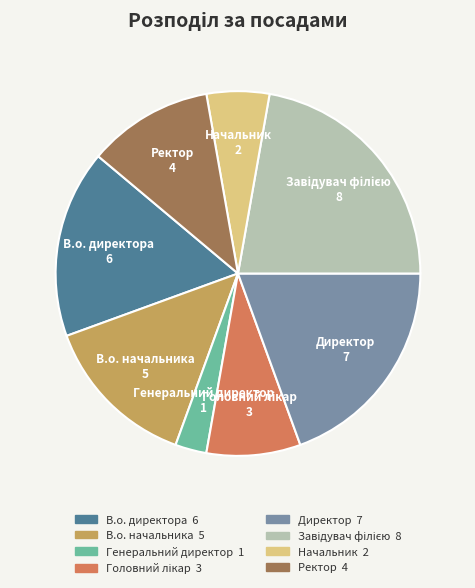

What is the ratio of the value at В.о. начальника to the value at Директор?

0.7